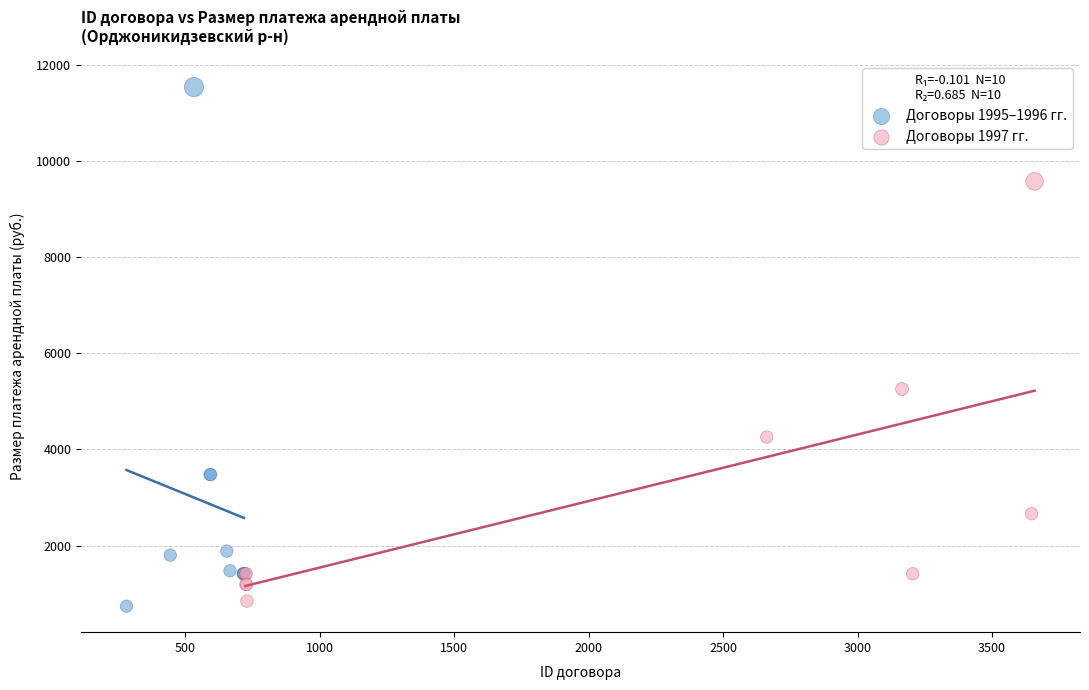

Which series contains the highest Y value?

Договоры 1995–1996 гг.